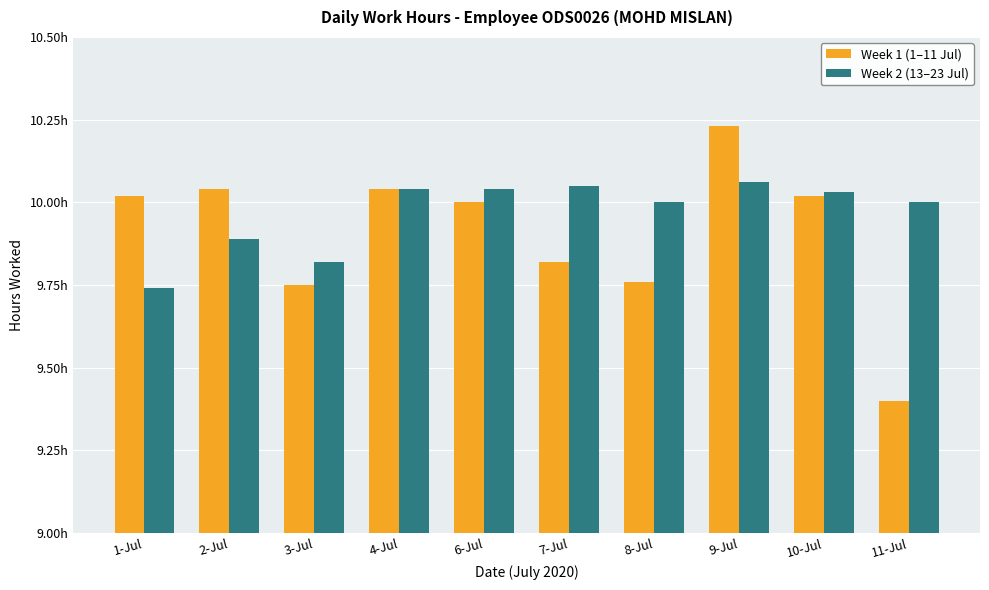

What is the label of the 8th bar from the right?

3-Jul